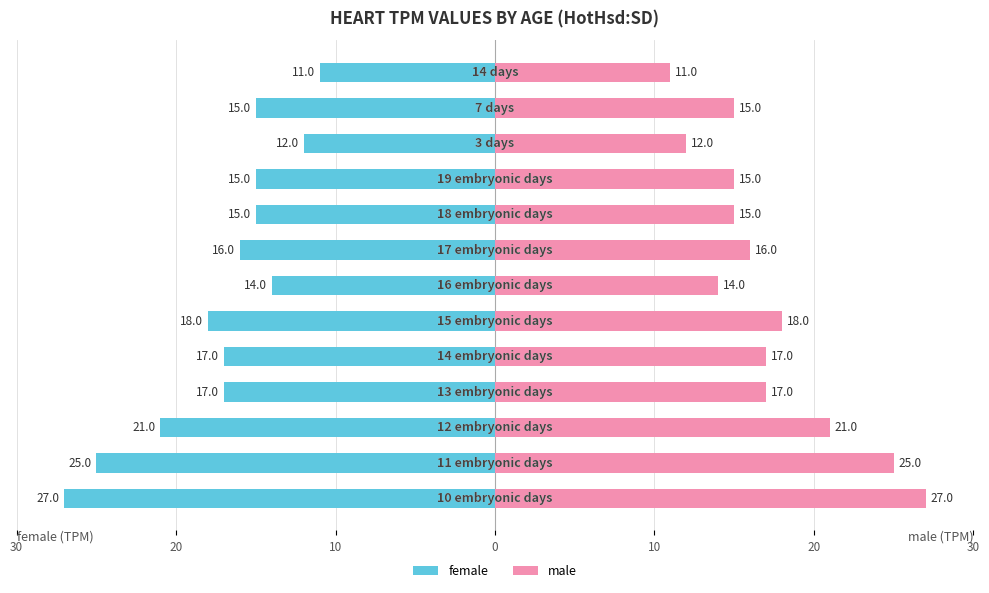

What is the sum of all female values?

-223